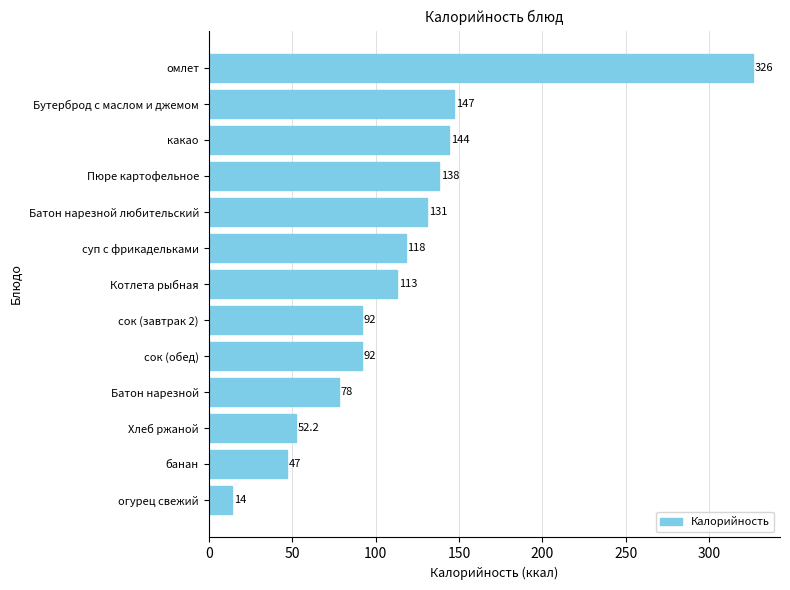

True or false: the data shows 52.6 at Батон нарезной.

False